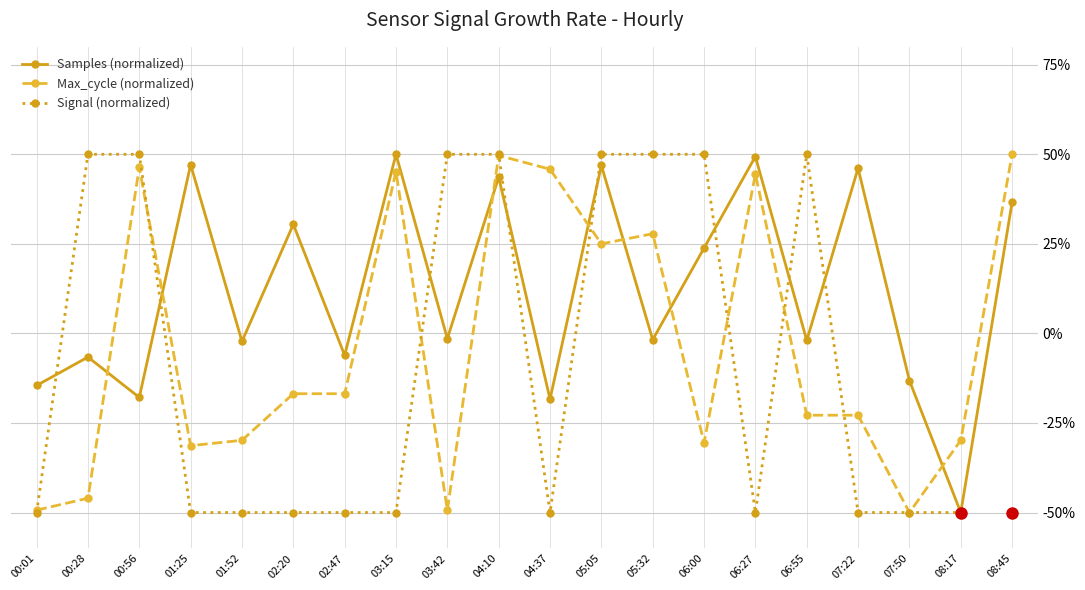

After their last crossing, which series has the higher values: Samples (normalized) or Max_cycle (normalized)?

Max_cycle (normalized)